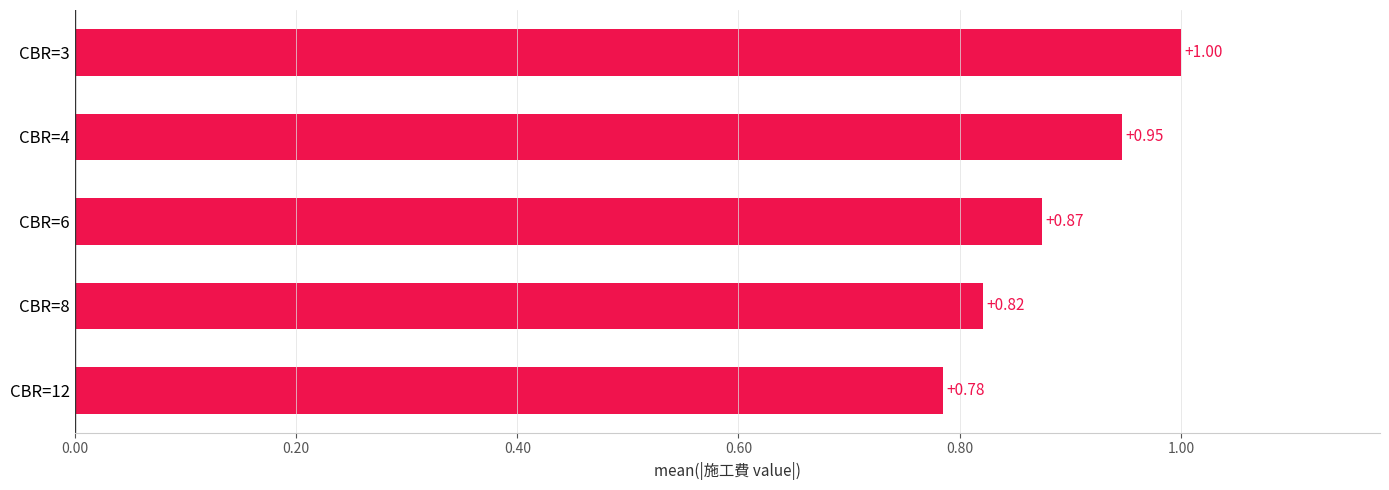

Which has a higher value, CBR=6 or CBR=8?

CBR=6